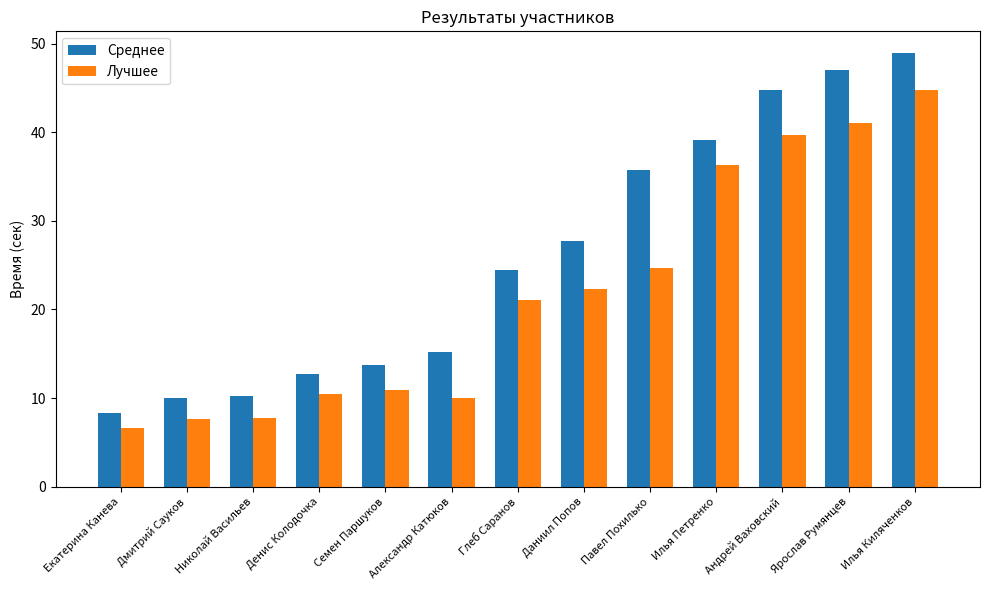

What is the total value across all series at Денис Колодочка?

23.2